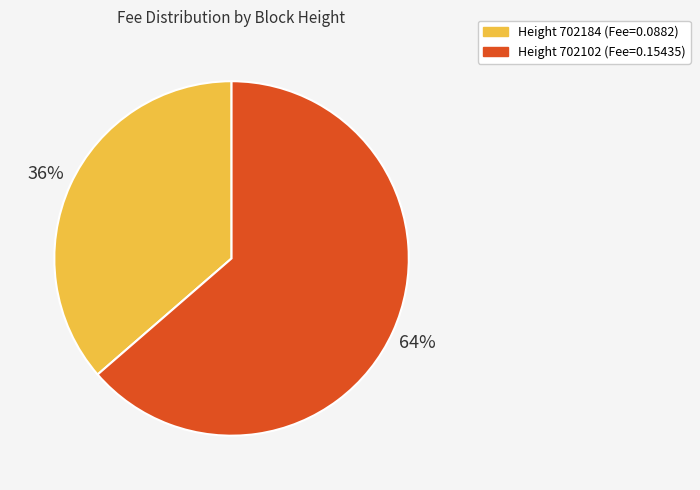

To the nearest percent, what is the average slice percentage?

50%